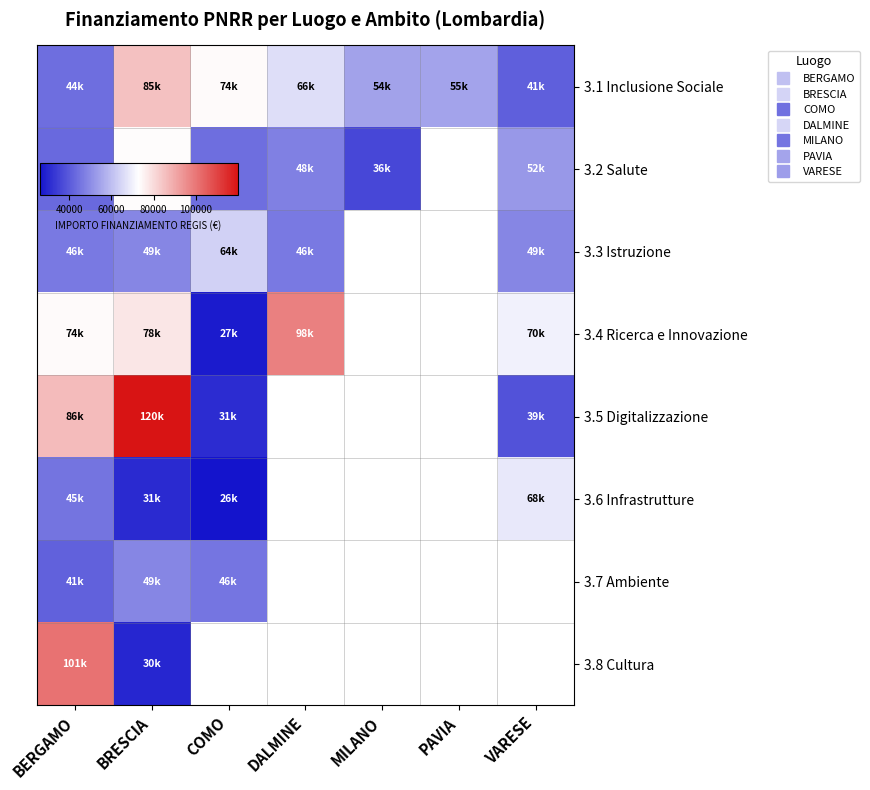

Which series has the widest spread of values?

3.5 Digitalizzazione